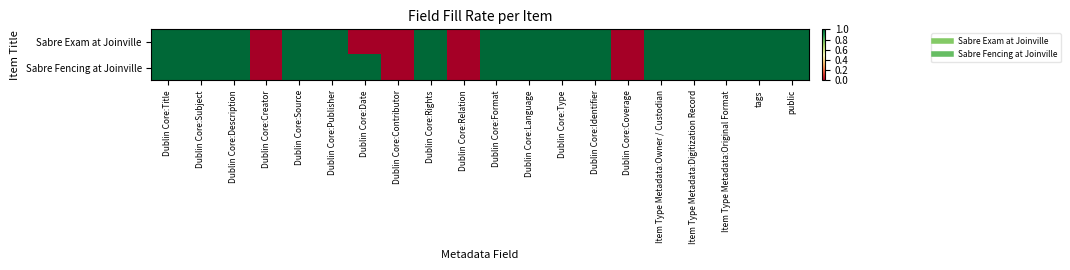

Which has a higher value, Dublin Core:Source or Dublin Core:Title?

Dublin Core:Source